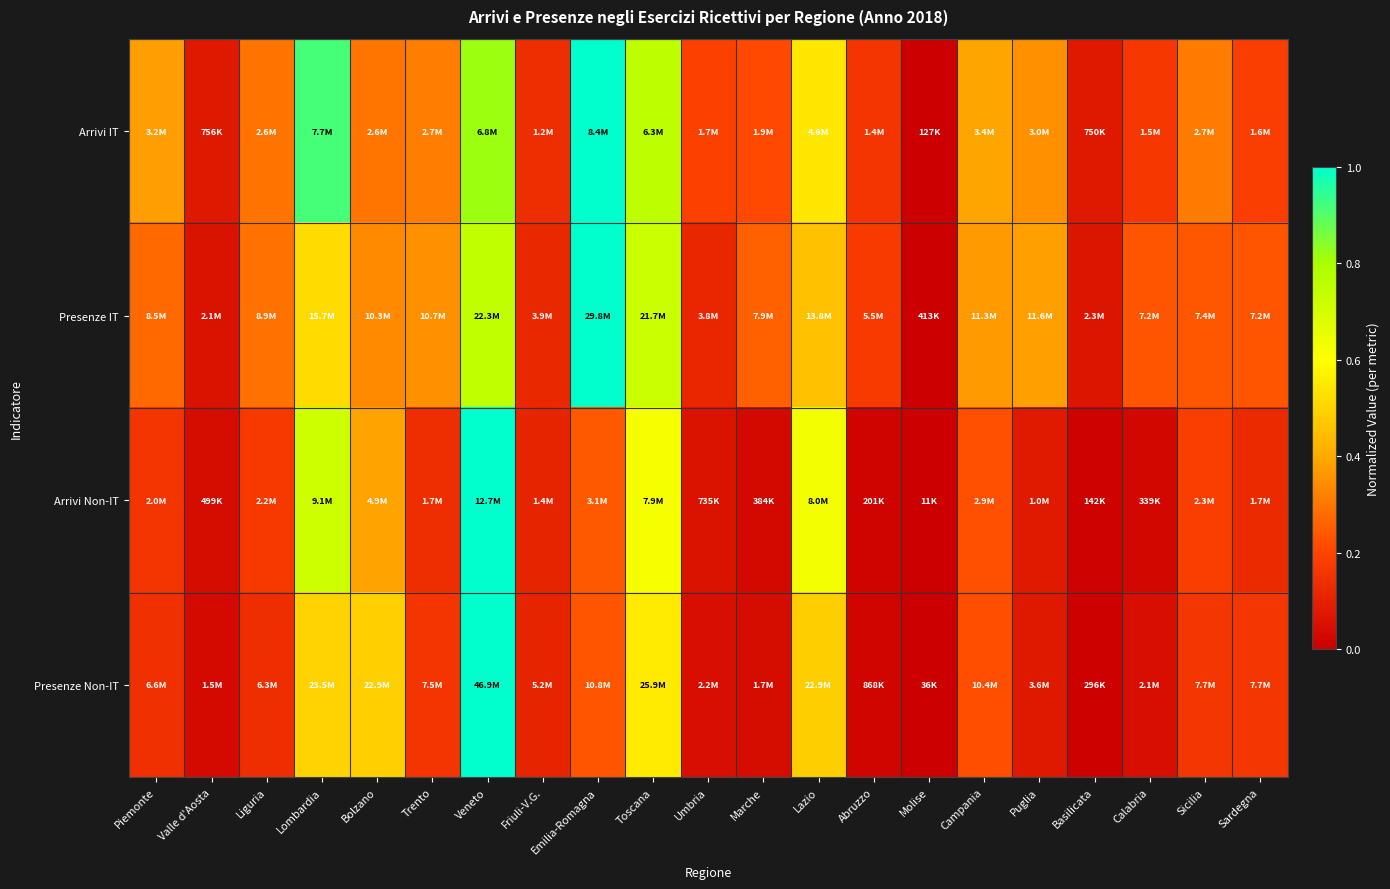

What is the difference between the highest and lowest values at Liguria?

0.2